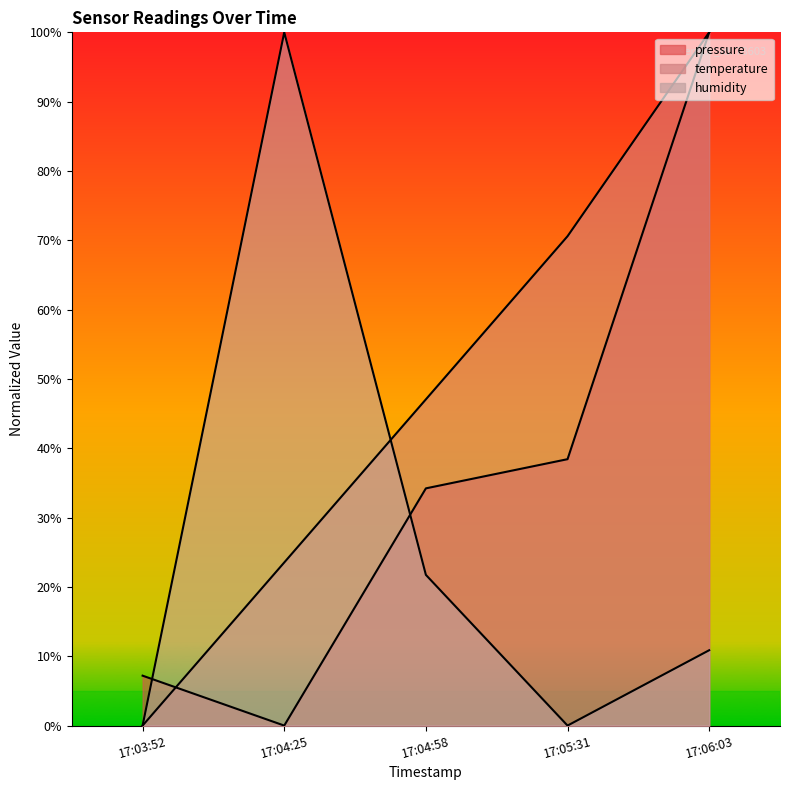

Rank the series by their average value, from lowest to highest.

humidity, pressure, temperature